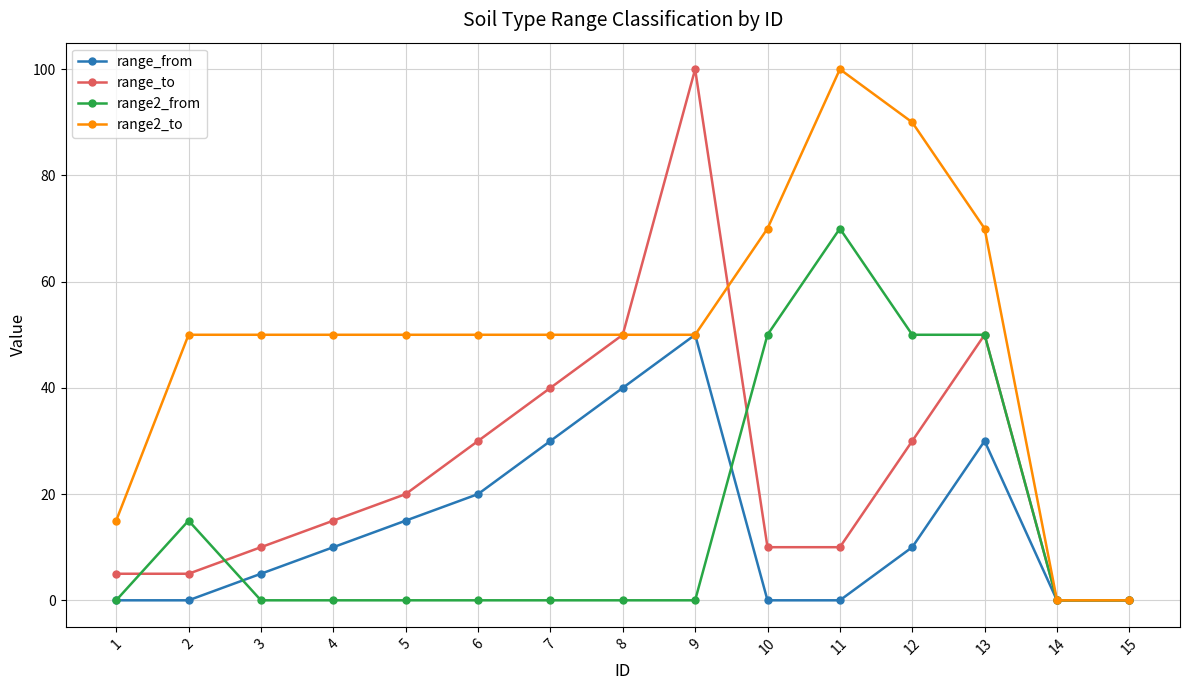

At which category does range_from reach its first local peak?

9